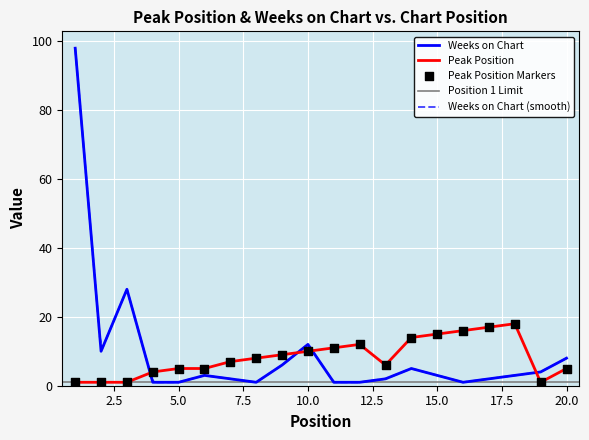

Is the value of Peak Position at 16 greater than the value of Weeks on Chart at 11?

Yes